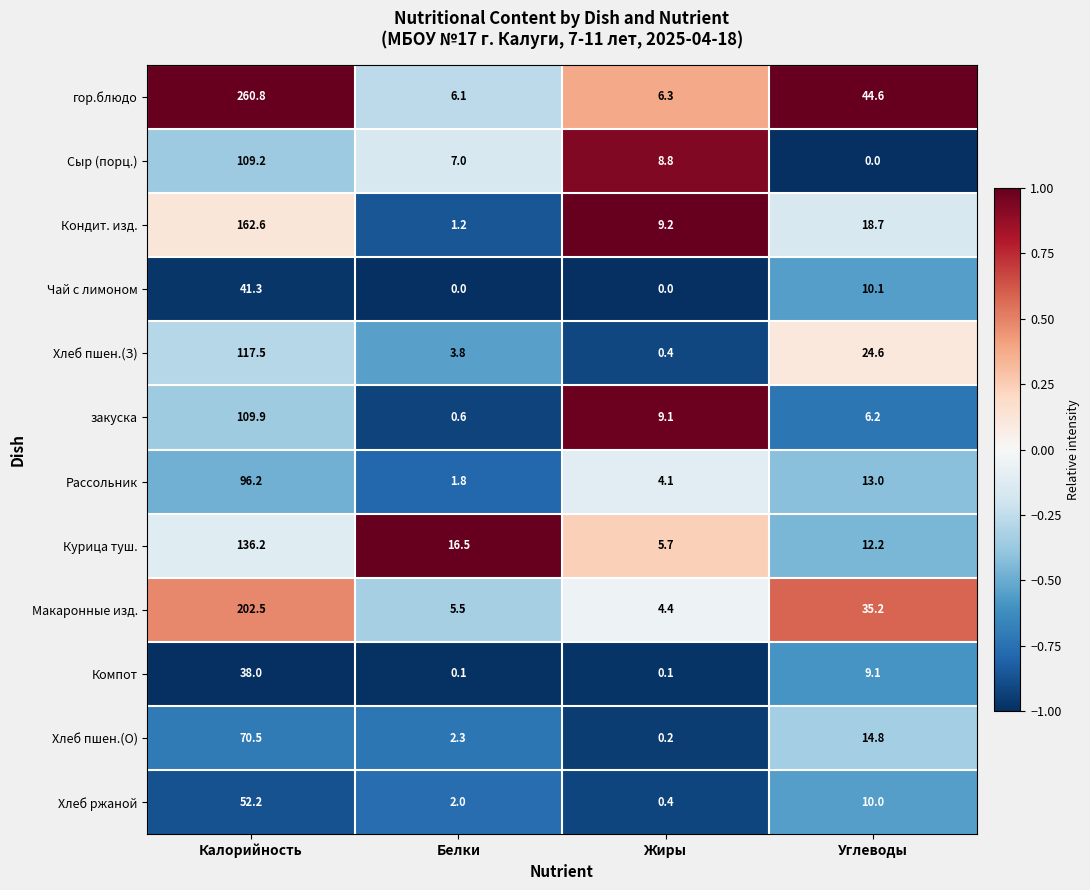

What is the average value of the Рассольник series?

28.8